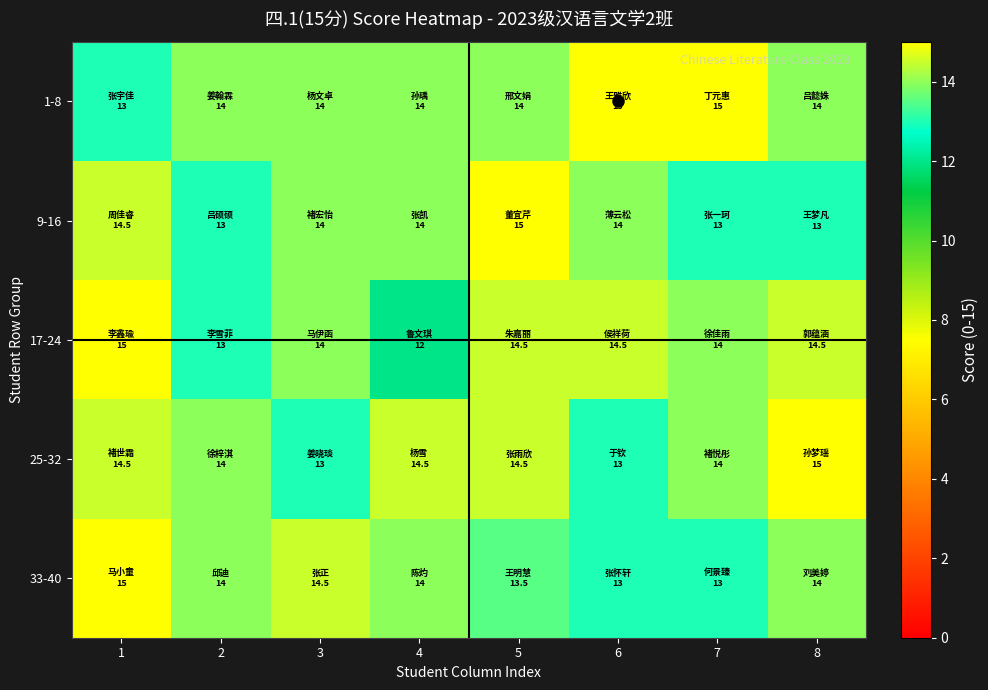

Which category has the lowest value across all series?

4